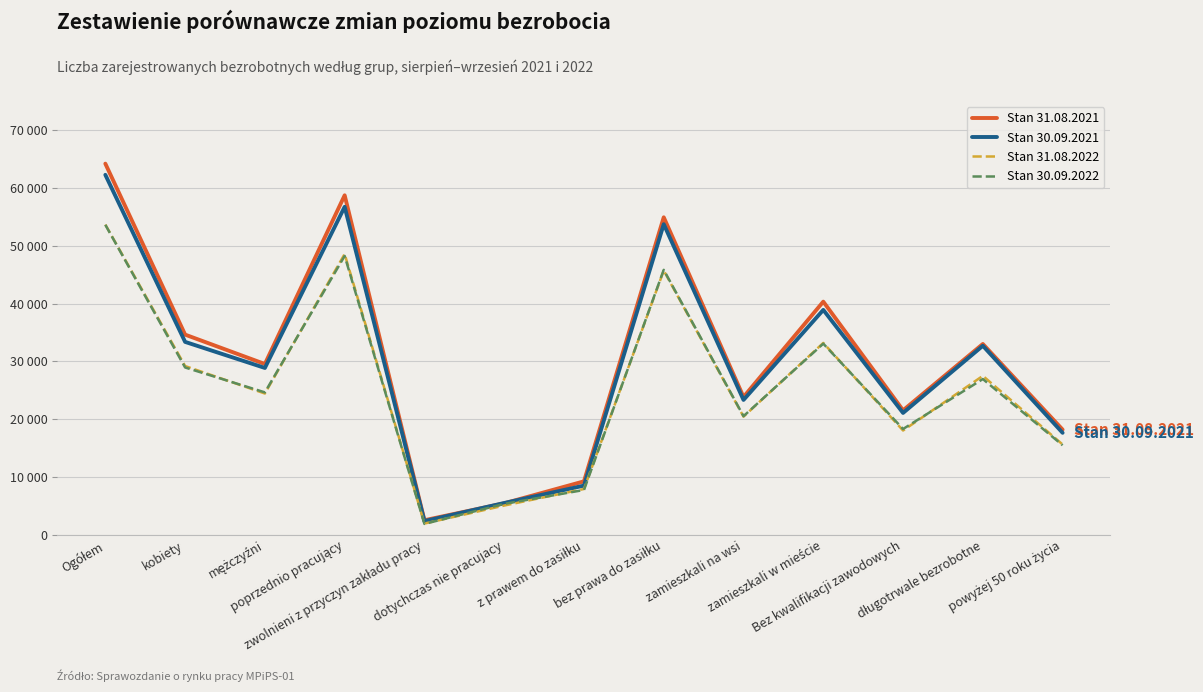

Does the chart have visible grid lines?

Yes